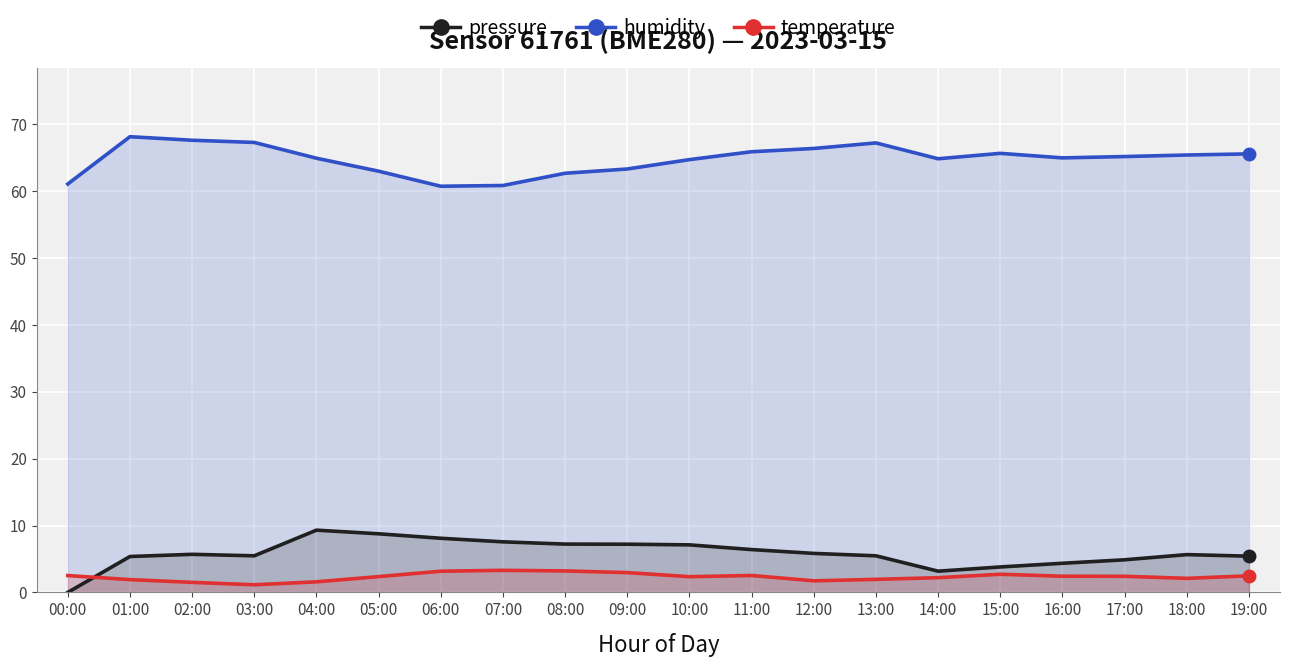

In pressure (scaled), how many points are higher than both neighbors (excluding endpoints)?

3